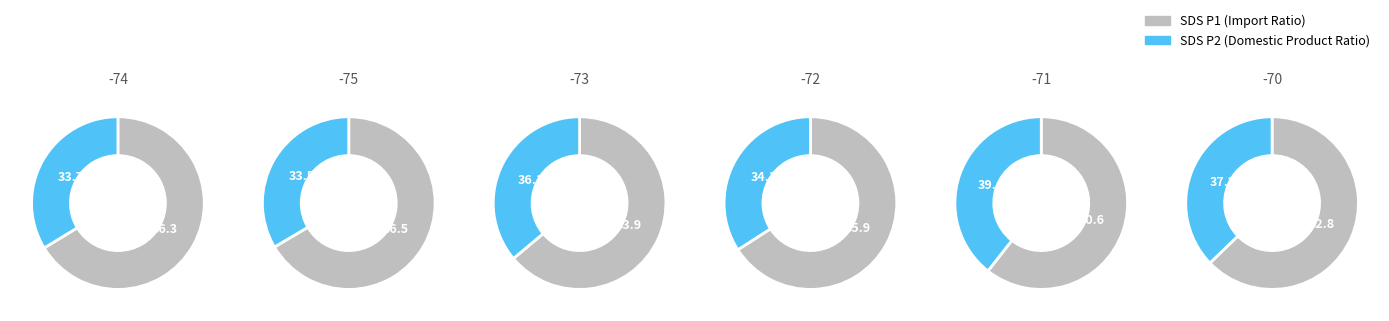

Is it true that 00:02 is 3% of the pie?

False